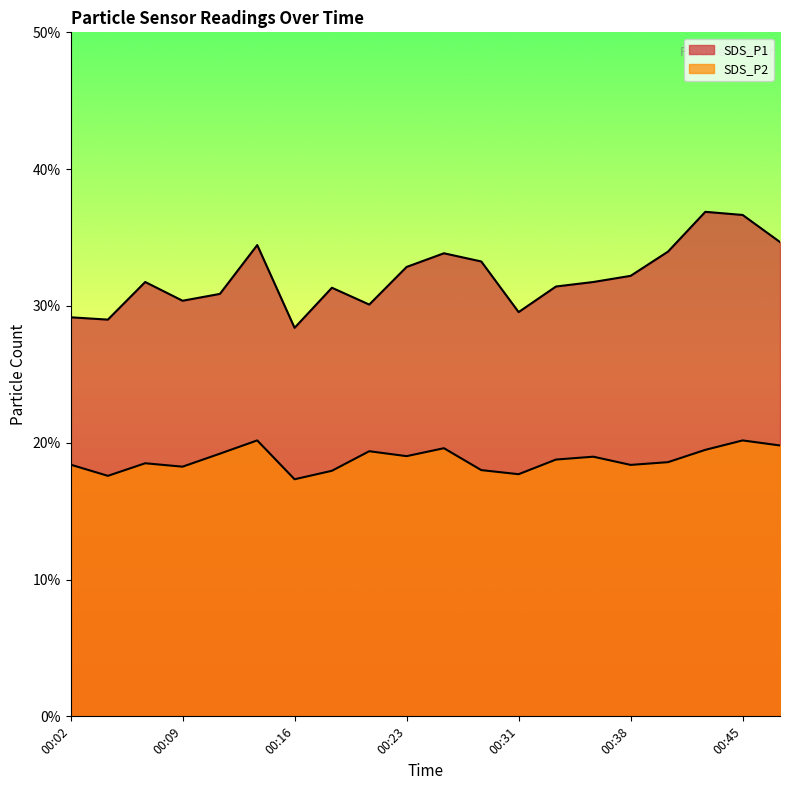

What is the minimum value for SDS_P1?

28.4